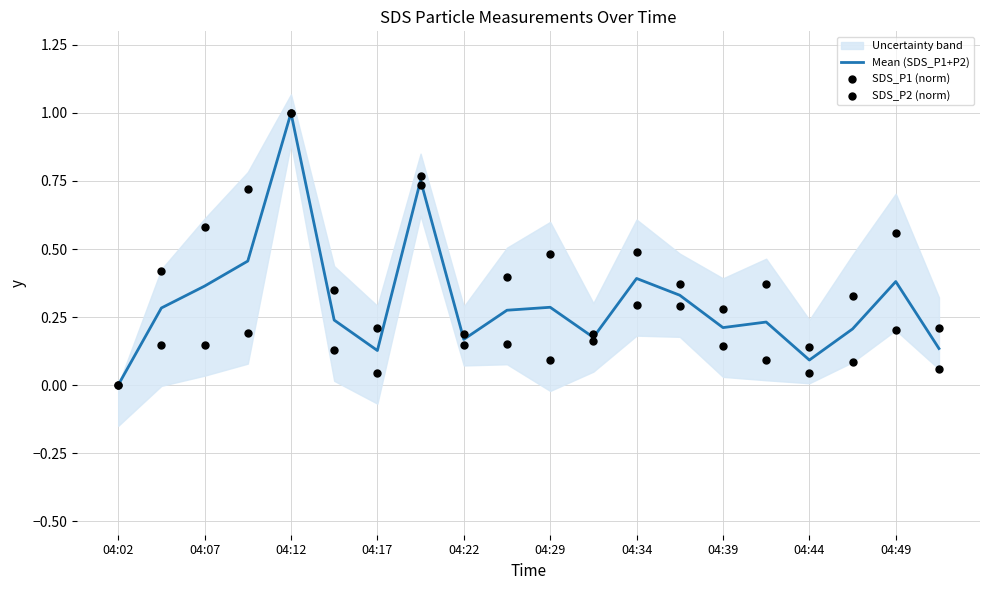

What are all the series names shown in the legend?

Mean (SDS_P1+P2), SDS_P1 (norm), SDS_P2 (norm)